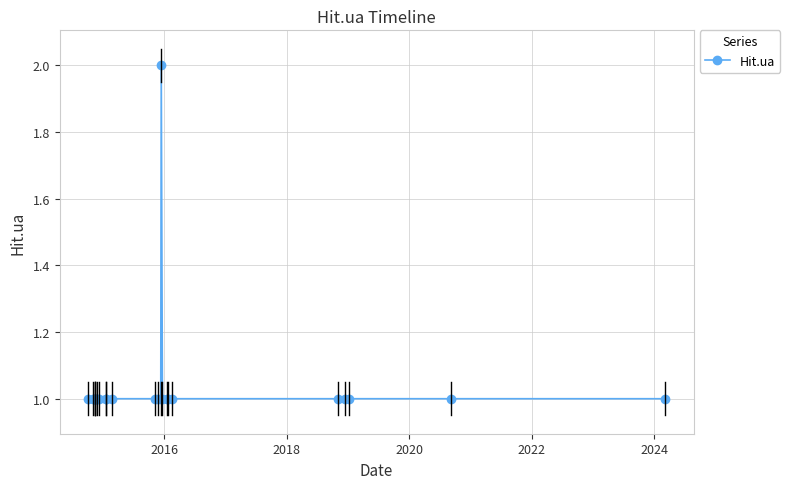

What is the value of the 4th point from the left?

1